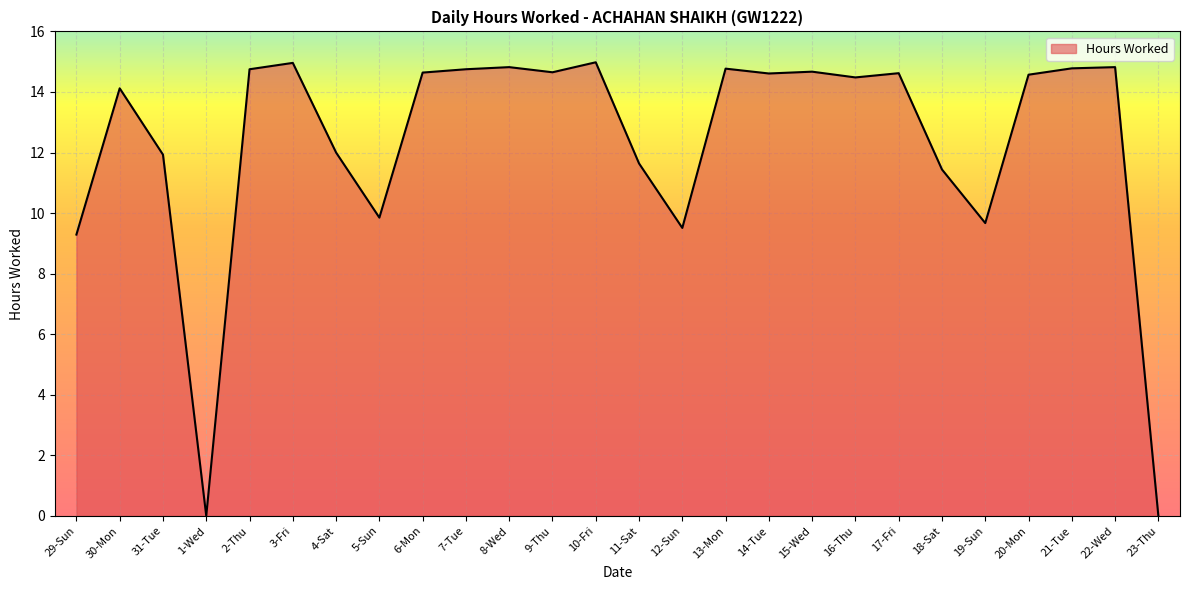

True or false: there are more than 1 points higher than both neighbors.

True